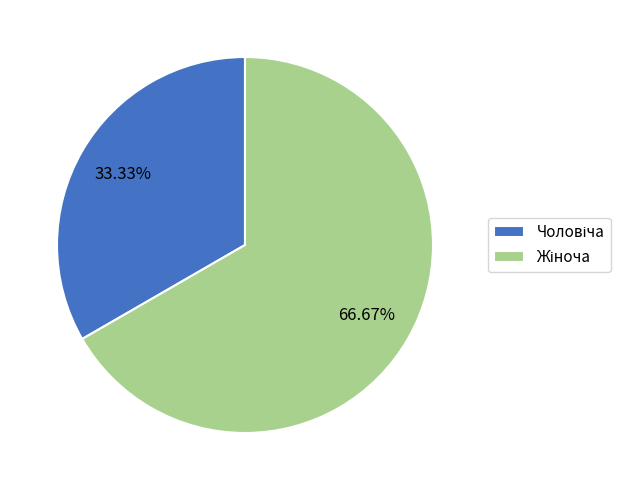

Is there a majority slice in this chart?

Yes